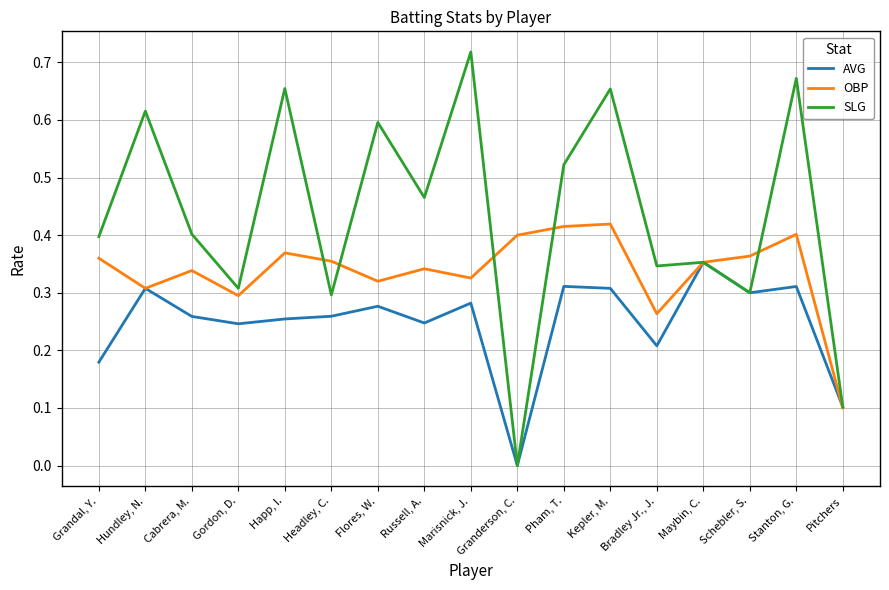

Does the chart display data point markers on the line(s)?

No